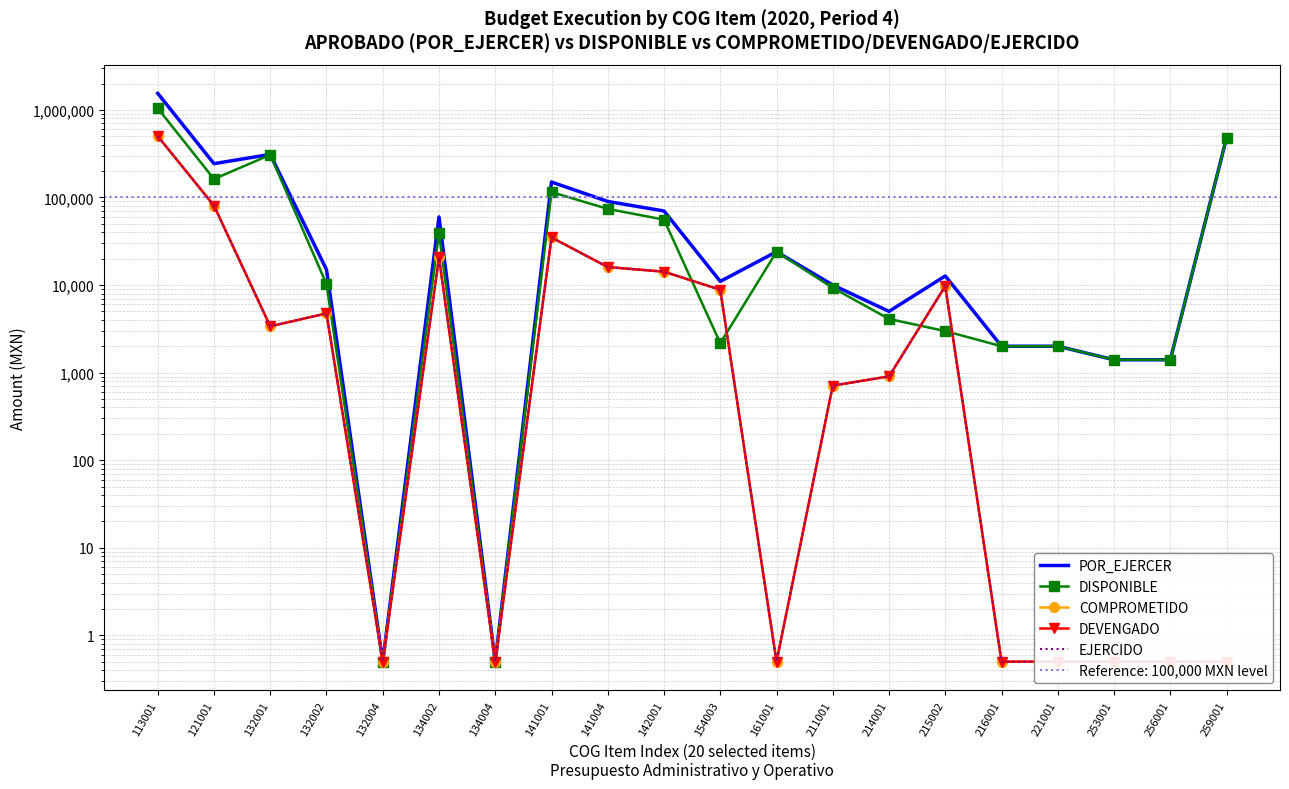

After their last crossing, which series has the higher values: DEVENGADO or DISPONIBLE?

DISPONIBLE